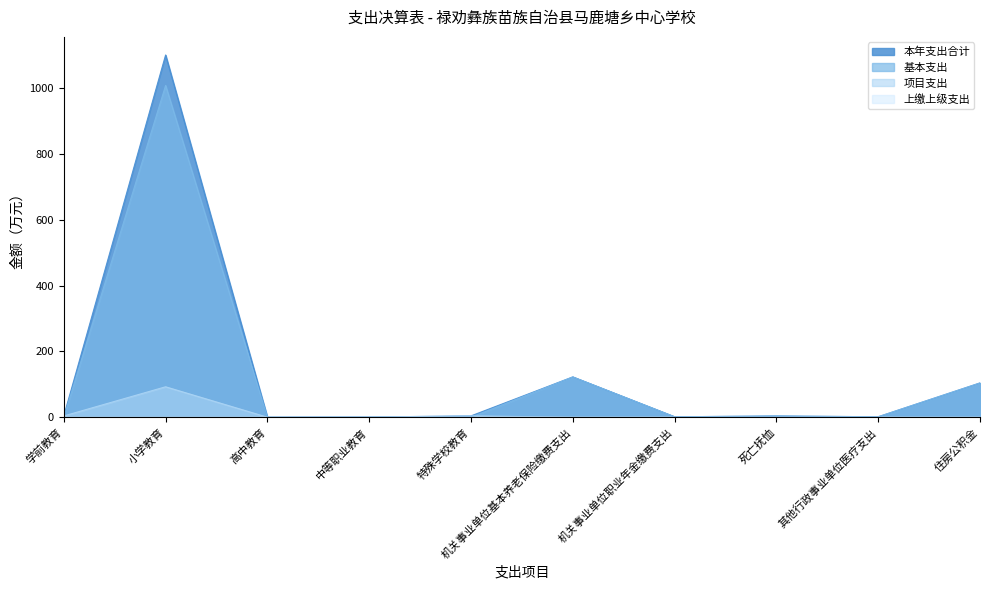

At which category is the sum across all series the highest?

小学教育